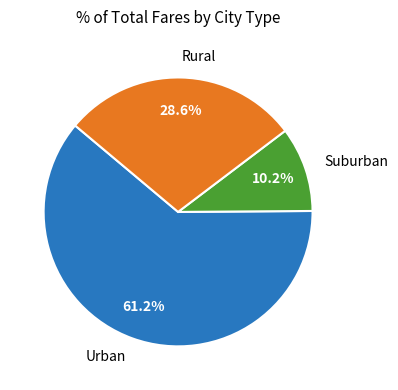

Count the number of slices in the pie.

3